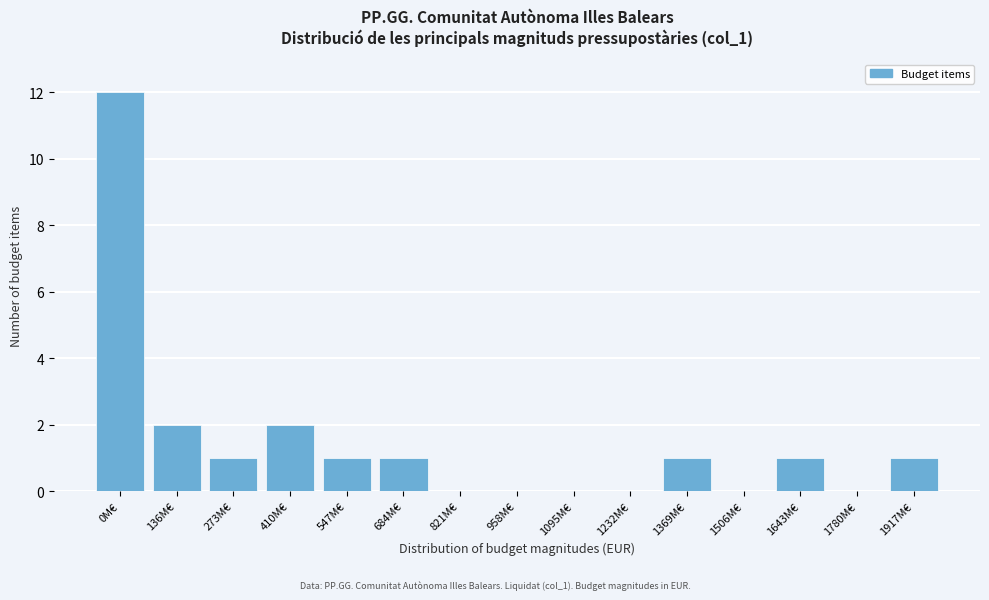

Reading left to right, what are all the values shown in this chart?

0M€=12	136M€=2	273M€=1	410M€=2	547M€=1	684M€=1	821M€=0	958M€=0	1095M€=0	1232M€=0	1369M€=1	1506M€=0	1643M€=1	1780M€=0	1917M€=1